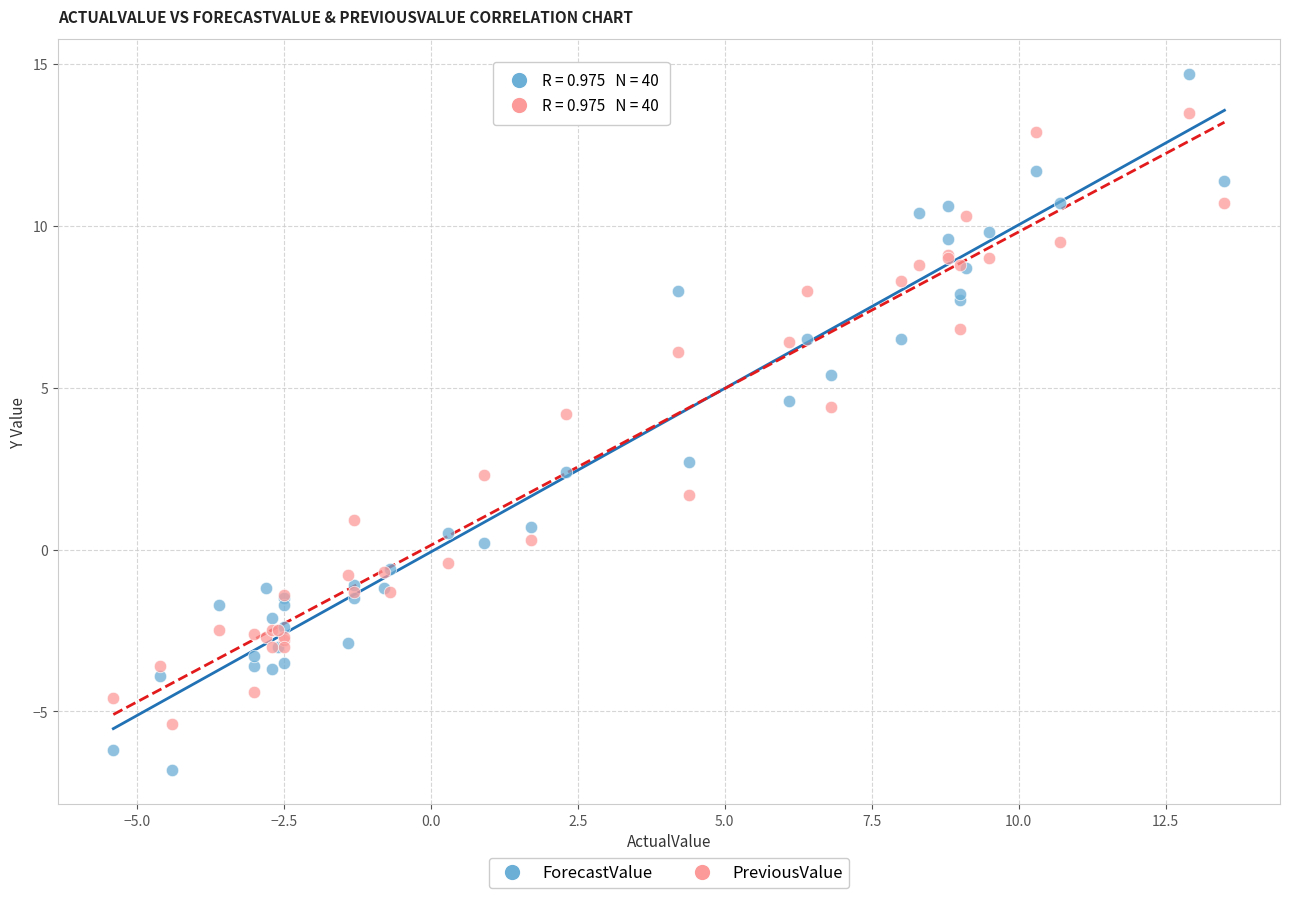

Across all series, what Y value is closest to 3?

2.7